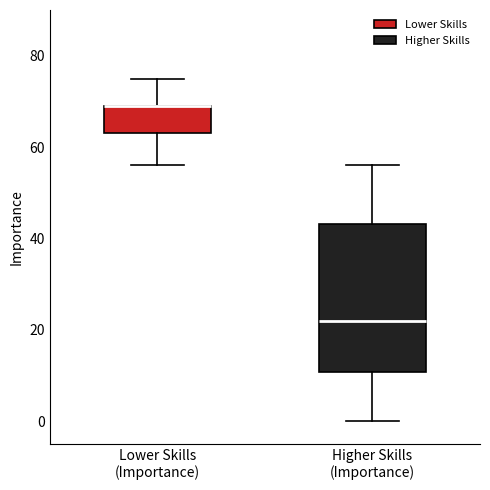

Reading left to right, transcribe this box plot: for each box, give where its median line is, the range the box spans, and where its two whiskers end, as read against the y-axis. The values are not printed on the chart, so give them approximately, as read against the axis.

Lower Skills (Importance): median 70 (drawn on the box's upper edge), box 64 to 70, whiskers 56 to 76
Higher Skills (Importance): median 22, box 10 to 44, whiskers 0 to 56